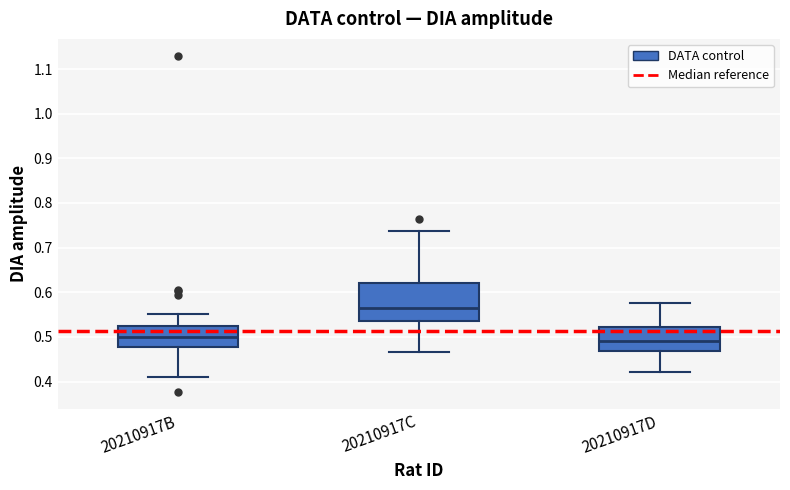

Reading left to right, transcribe this box plot: for each box, give where its median line is, the range the box spans, and where its two whiskers end, as read against the y-axis. The values are not printed on the chart, so give them approximately, as read against the axis.

20210917B: median 0.50, box 0.48 to 0.52, whiskers 0.41 to 0.55
20210917C: median 0.57, box 0.53 to 0.62, whiskers 0.47 to 0.74
20210917D: median 0.49, box 0.47 to 0.52, whiskers 0.42 to 0.58